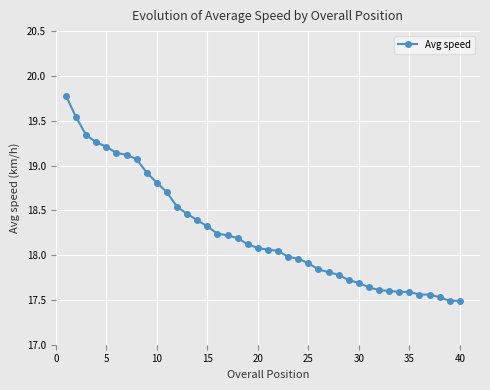

Does the chart have visible grid lines?

Yes